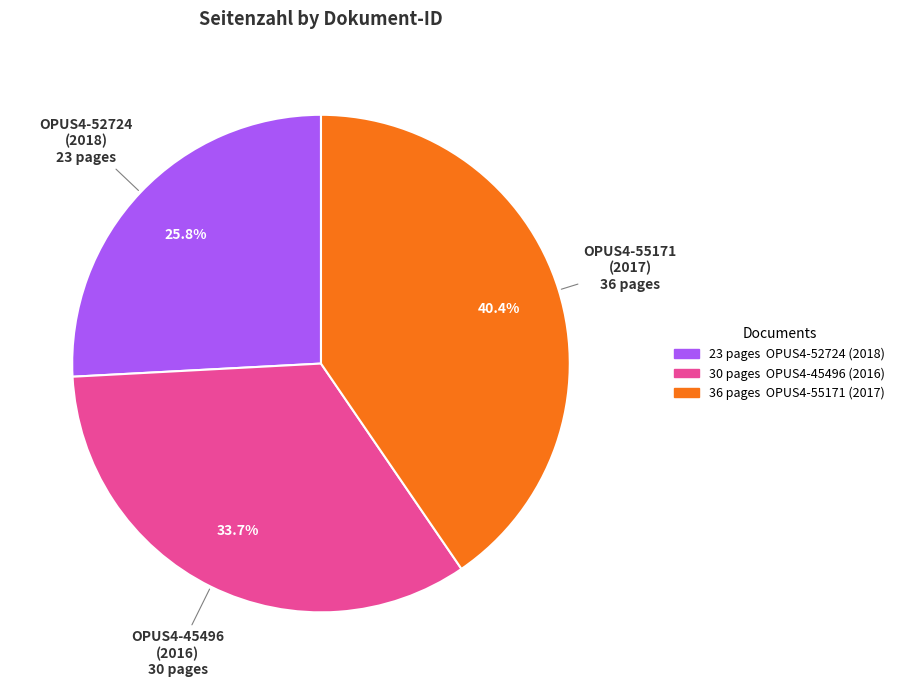

Does any single category account for the majority?

No